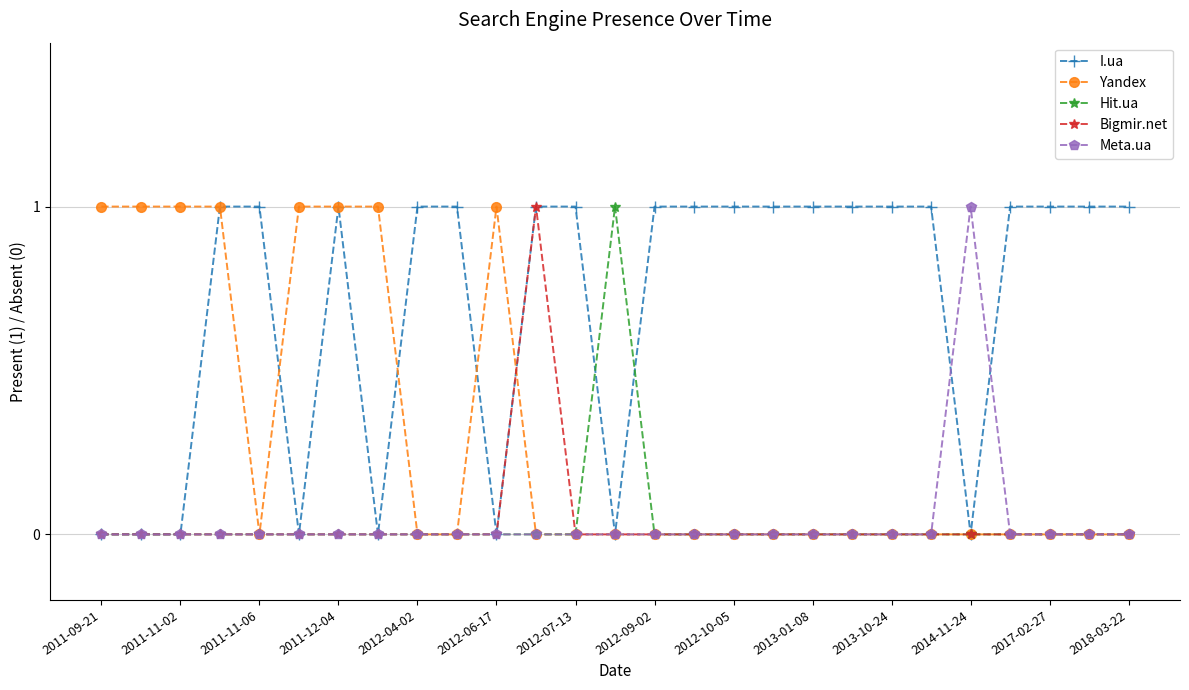

How many Yandex values are between 0 and 1?

27